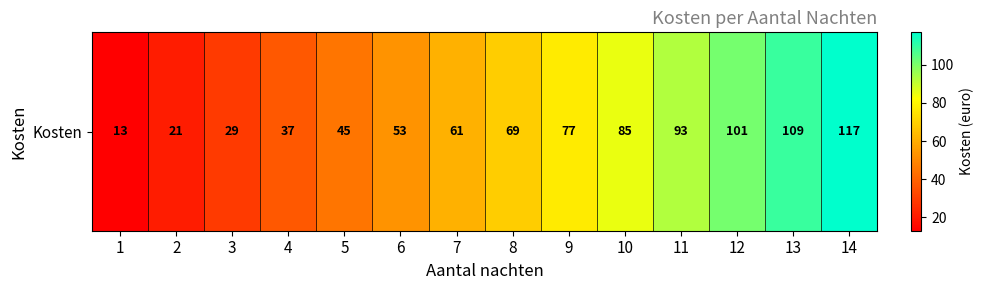

What is the difference between the values at 12 and 9?

24